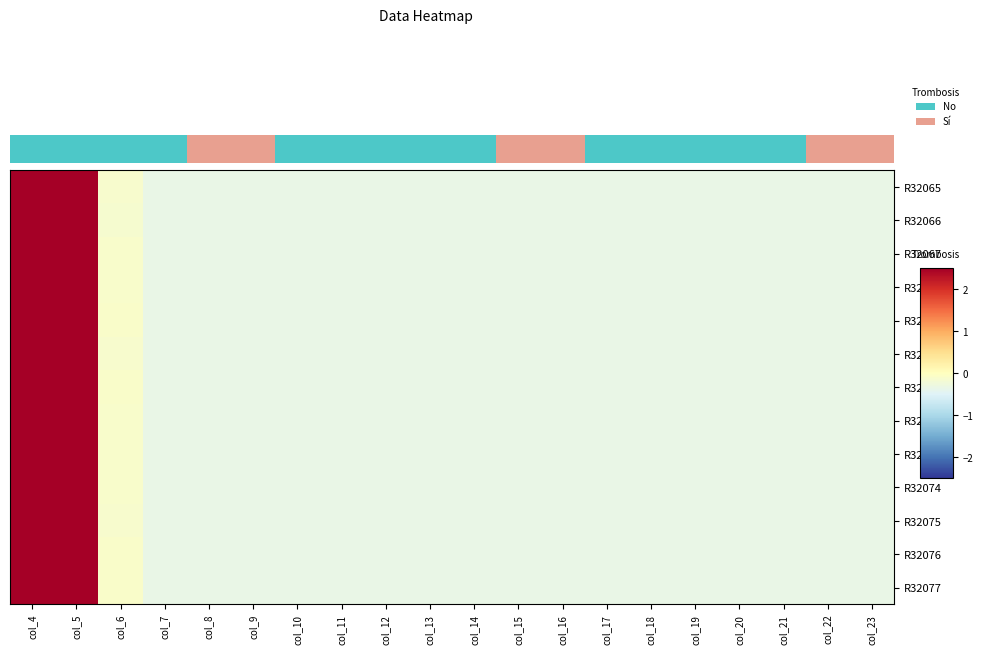

Reading right to left, extract all data points from this chart.

R32065: col_23=-0.3	col_22=-0.3	col_21=-0.3	col_20=-0.3	col_19=-0.3	col_18=-0.3	col_17=-0.3	col_16=-0.3	col_15=-0.3	col_14=-0.3	col_13=-0.3	col_12=-0.3	col_11=-0.3	col_10=-0.3	col_9=-0.3	col_8=-0.3	col_7=-0.3	col_6=-0.1	col_5=2.9	col_4=3.0
R32066: col_23=-0.3	col_22=-0.3	col_21=-0.3	col_20=-0.3	col_19=-0.3	col_18=-0.3	col_17=-0.3	col_16=-0.3	col_15=-0.3	col_14=-0.3	col_13=-0.3	col_12=-0.3	col_11=-0.3	col_10=-0.3	col_9=-0.3	col_8=-0.3	col_7=-0.3	col_6=-0.2	col_5=2.9	col_4=3.1
R32067: col_23=-0.3	col_22=-0.3	col_21=-0.3	col_20=-0.3	col_19=-0.3	col_18=-0.3	col_17=-0.3	col_16=-0.3	col_15=-0.3	col_14=-0.3	col_13=-0.3	col_12=-0.3	col_11=-0.3	col_10=-0.3	col_9=-0.3	col_8=-0.3	col_7=-0.3	col_6=-0.1	col_5=3.2	col_4=2.8
R32068: col_23=-0.3	col_22=-0.3	col_21=-0.3	col_20=-0.3	col_19=-0.3	col_18=-0.3	col_17=-0.3	col_16=-0.3	col_15=-0.3	col_14=-0.3	col_13=-0.3	col_12=-0.3	col_11=-0.3	col_10=-0.3	col_9=-0.3	col_8=-0.3	col_7=-0.3	col_6=-0.1	col_5=3.2	col_4=2.8
R32069: col_23=-0.3	col_22=-0.3	col_21=-0.3	col_20=-0.3	col_19=-0.3	col_18=-0.3	col_17=-0.3	col_16=-0.3	col_15=-0.3	col_14=-0.3	col_13=-0.3	col_12=-0.3	col_11=-0.3	col_10=-0.3	col_9=-0.3	col_8=-0.3	col_7=-0.3	col_6=-0.1	col_5=3.3	col_4=2.7
R32070: col_23=-0.3	col_22=-0.3	col_21=-0.3	col_20=-0.3	col_19=-0.3	col_18=-0.3	col_17=-0.3	col_16=-0.3	col_15=-0.3	col_14=-0.3	col_13=-0.3	col_12=-0.3	col_11=-0.3	col_10=-0.3	col_9=-0.3	col_8=-0.3	col_7=-0.3	col_6=-0.1	col_5=3.0	col_4=3.0
R32071: col_23=-0.3	col_22=-0.3	col_21=-0.3	col_20=-0.3	col_19=-0.3	col_18=-0.3	col_17=-0.3	col_16=-0.3	col_15=-0.3	col_14=-0.3	col_13=-0.3	col_12=-0.3	col_11=-0.3	col_10=-0.3	col_9=-0.3	col_8=-0.3	col_7=-0.3	col_6=-0.1	col_5=3.3	col_4=2.7
R32072: col_23=-0.3	col_22=-0.3	col_21=-0.3	col_20=-0.3	col_19=-0.3	col_18=-0.3	col_17=-0.3	col_16=-0.3	col_15=-0.3	col_14=-0.3	col_13=-0.3	col_12=-0.3	col_11=-0.3	col_10=-0.3	col_9=-0.3	col_8=-0.3	col_7=-0.3	col_6=-0.1	col_5=3.3	col_4=2.7
R32073: col_23=-0.3	col_22=-0.3	col_21=-0.3	col_20=-0.3	col_19=-0.3	col_18=-0.3	col_17=-0.3	col_16=-0.3	col_15=-0.3	col_14=-0.3	col_13=-0.3	col_12=-0.3	col_11=-0.3	col_10=-0.3	col_9=-0.3	col_8=-0.3	col_7=-0.3	col_6=-0.1	col_5=3.3	col_4=2.7
R32074: col_23=-0.3	col_22=-0.3	col_21=-0.3	col_20=-0.3	col_19=-0.3	col_18=-0.3	col_17=-0.3	col_16=-0.3	col_15=-0.3	col_14=-0.3	col_13=-0.3	col_12=-0.3	col_11=-0.3	col_10=-0.3	col_9=-0.3	col_8=-0.3	col_7=-0.3	col_6=-0.1	col_5=3.2	col_4=2.8
R32075: col_23=-0.3	col_22=-0.3	col_21=-0.3	col_20=-0.3	col_19=-0.3	col_18=-0.3	col_17=-0.3	col_16=-0.3	col_15=-0.3	col_14=-0.3	col_13=-0.3	col_12=-0.3	col_11=-0.3	col_10=-0.3	col_9=-0.3	col_8=-0.3	col_7=-0.3	col_6=-0.1	col_5=3.2	col_4=2.7
R32076: col_23=-0.3	col_22=-0.3	col_21=-0.3	col_20=-0.3	col_19=-0.3	col_18=-0.3	col_17=-0.3	col_16=-0.3	col_15=-0.3	col_14=-0.3	col_13=-0.3	col_12=-0.3	col_11=-0.3	col_10=-0.3	col_9=-0.3	col_8=-0.3	col_7=-0.3	col_6=-0.1	col_5=3.3	col_4=2.7
R32077: col_23=-0.3	col_22=-0.3	col_21=-0.3	col_20=-0.3	col_19=-0.3	col_18=-0.3	col_17=-0.3	col_16=-0.3	col_15=-0.3	col_14=-0.3	col_13=-0.3	col_12=-0.3	col_11=-0.3	col_10=-0.3	col_9=-0.3	col_8=-0.3	col_7=-0.3	col_6=-0.1	col_5=3.2	col_4=2.8